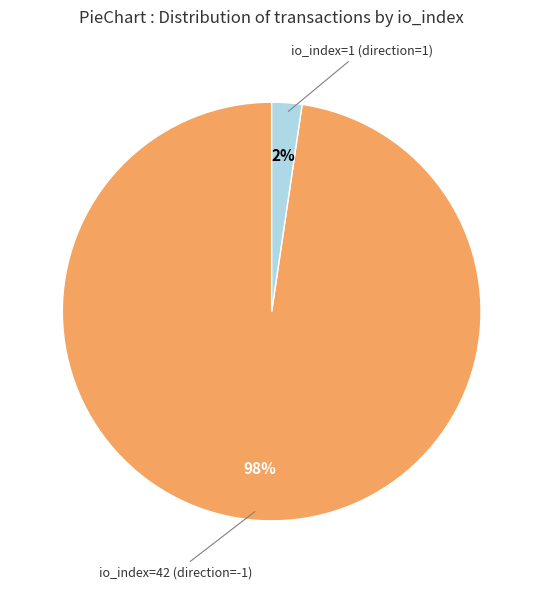

Is there a majority slice in this chart?

Yes